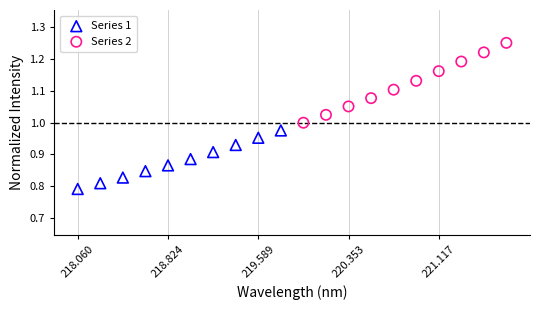

Which series contains the highest Y value?

Series 2